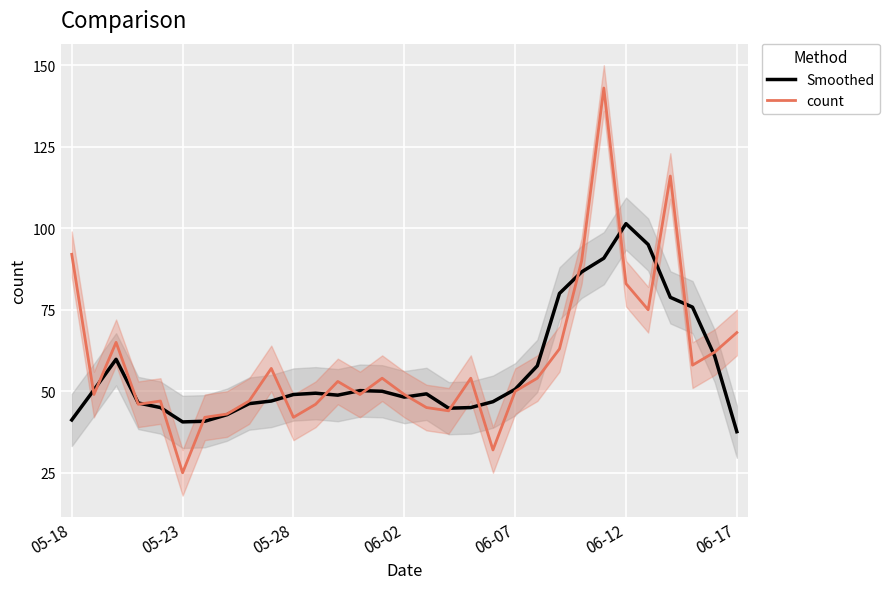

What is the total value across all series at 23?

176.6